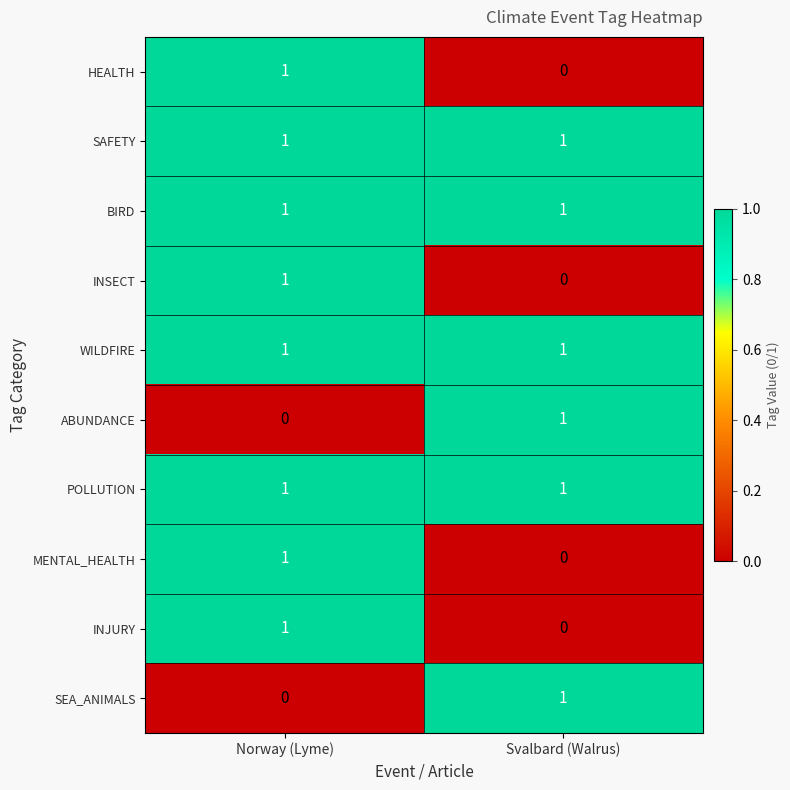

At which label does INSECT reach its minimum?

Svalbard (Walrus)